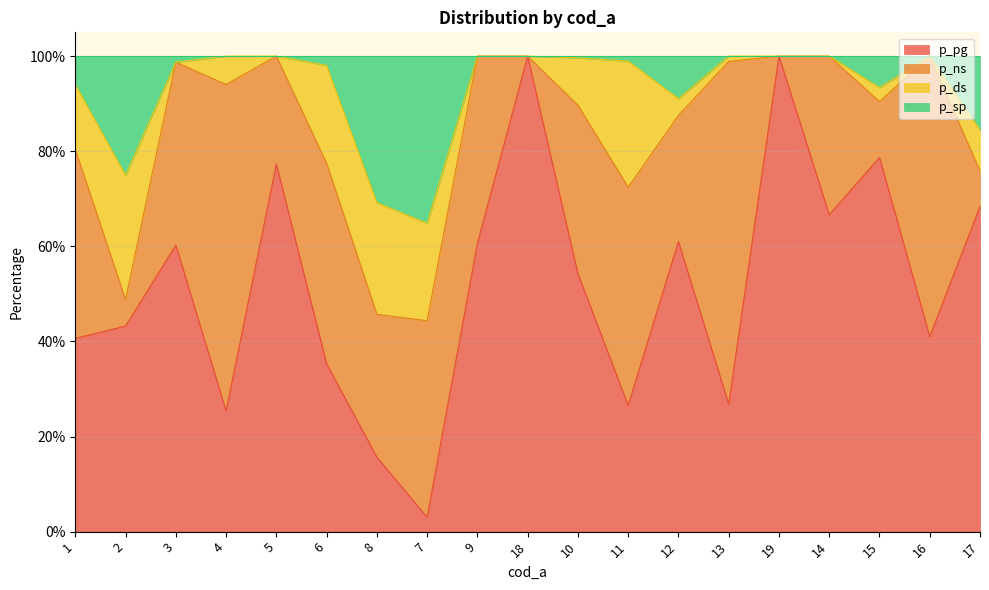

What is the sum of all p_pg values?

984.8